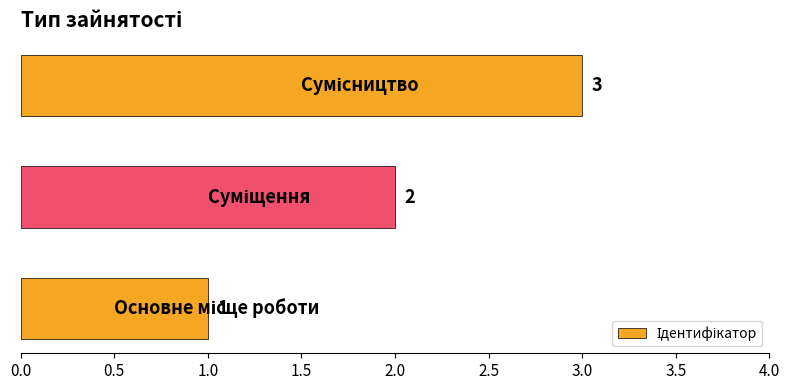

How many values are below 2?

1